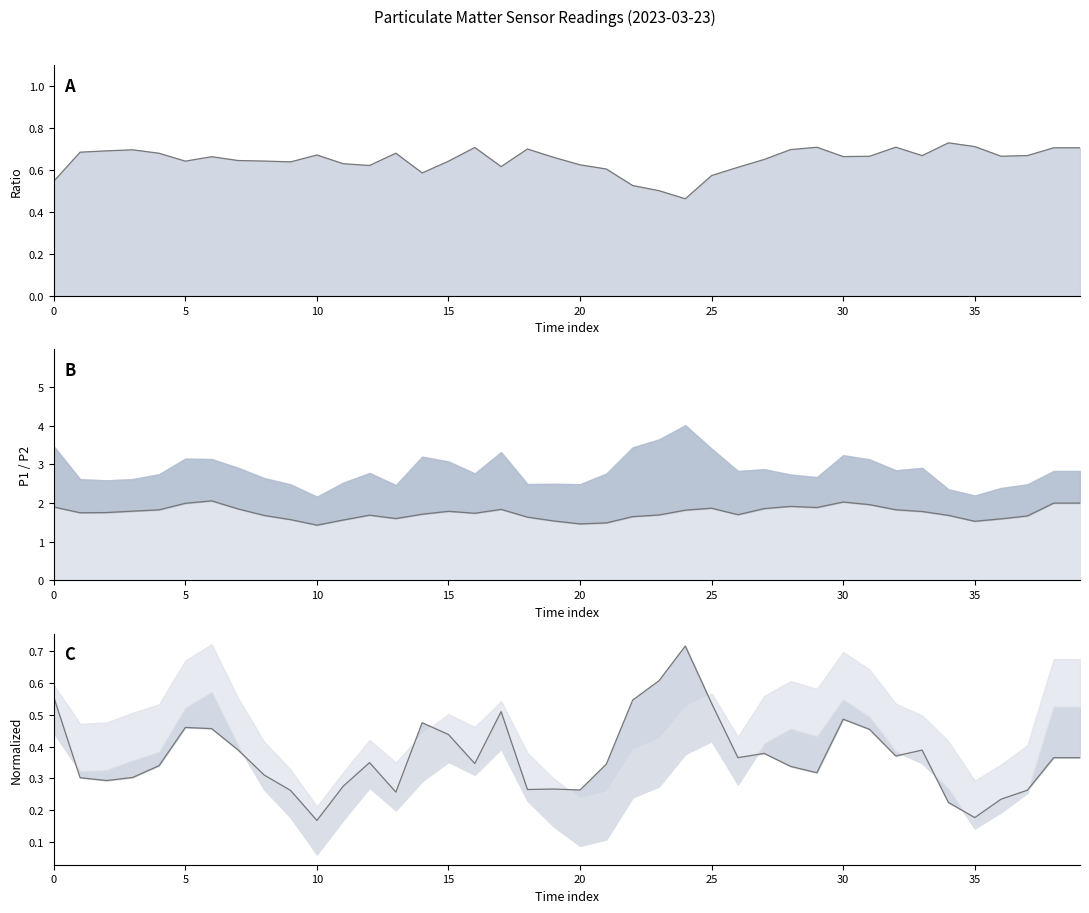

True or false: P2 and P1 norm line cross at least once.

False